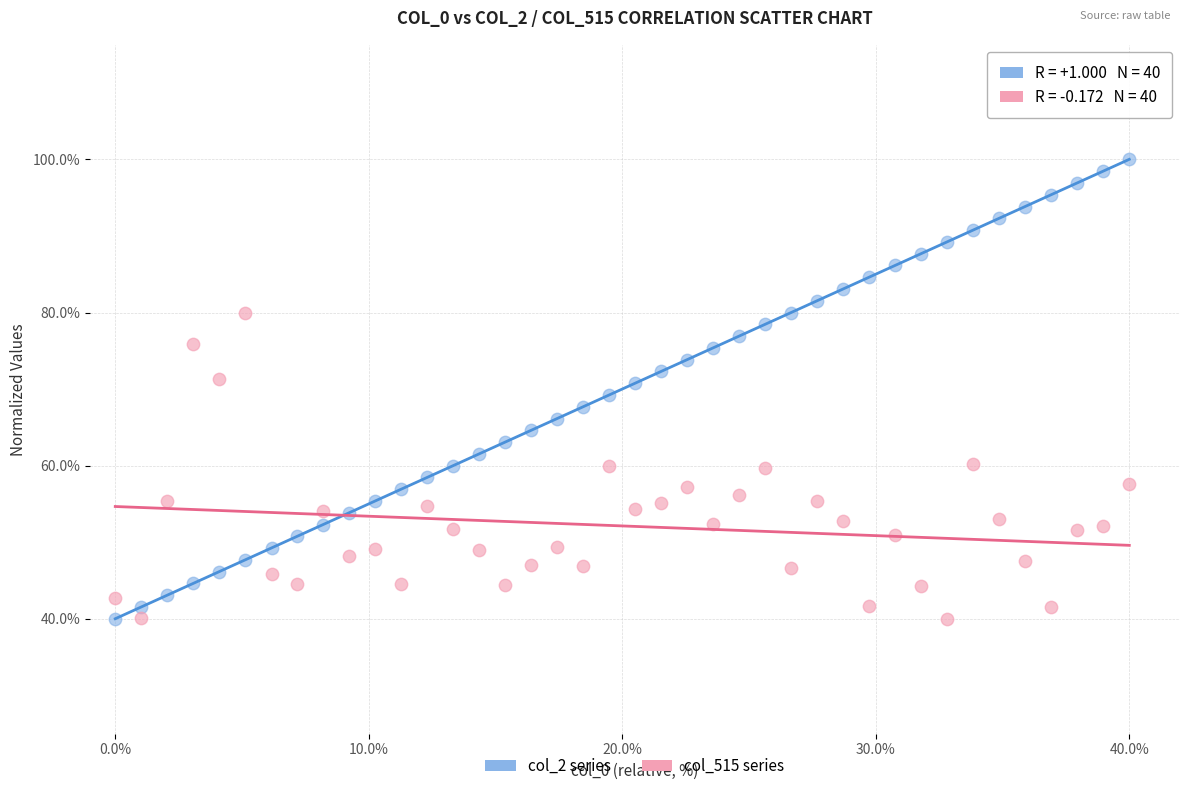

Which series contains the highest Y value?

col_2 series